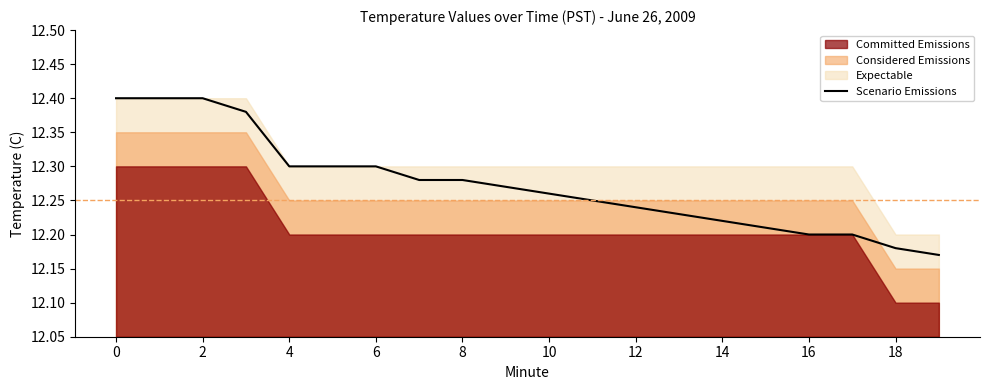

What is the label of the 12th point from the left?

11